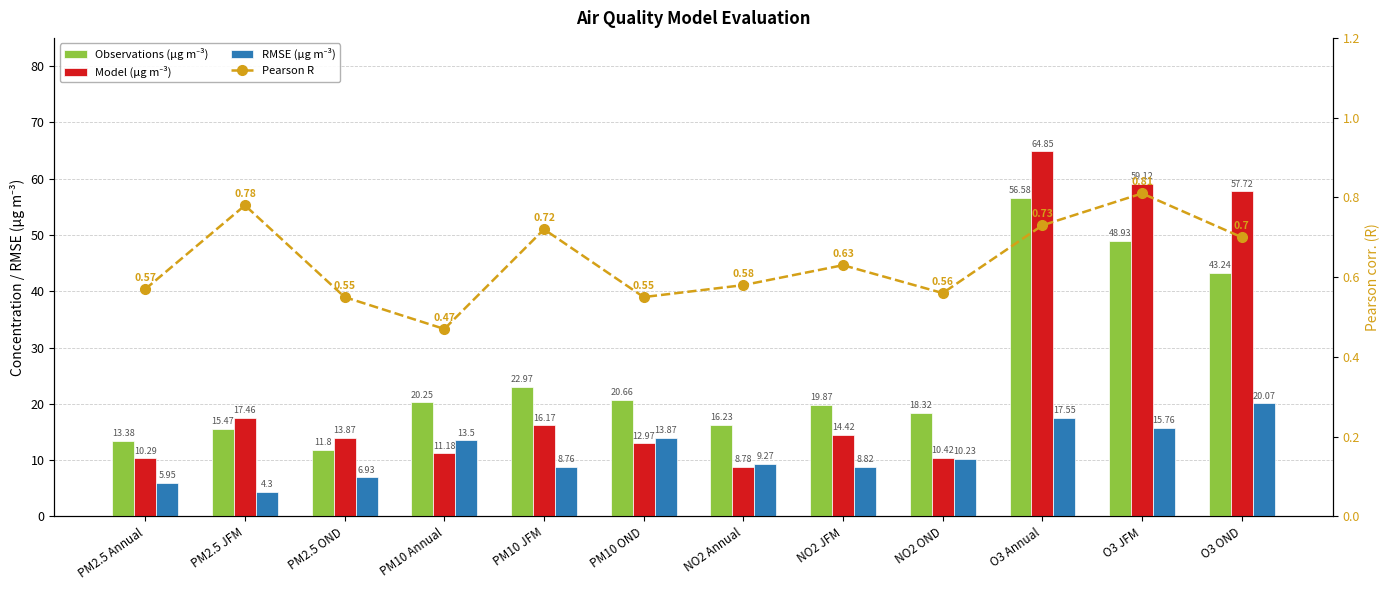

The value of Model (µg m⁻³) at O3 Annual is 86.6. True or false?

False